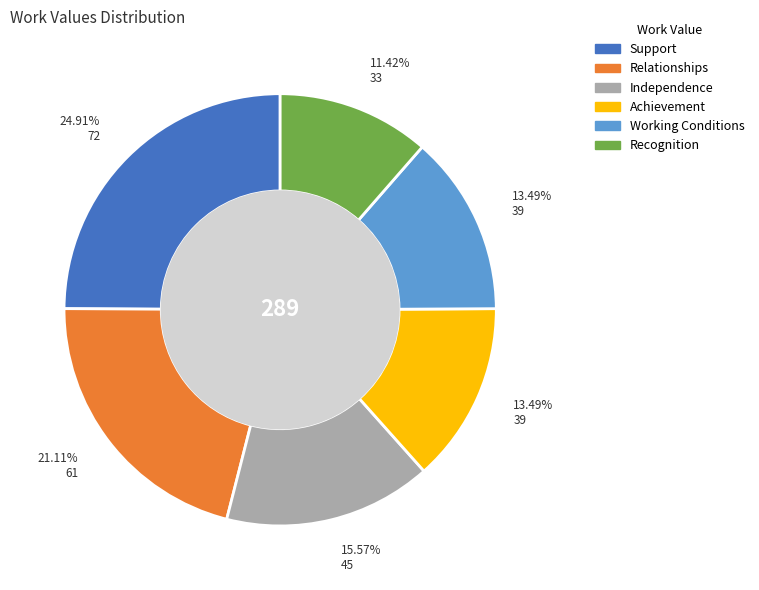

Which category has the smallest portion of the pie?

Recognition